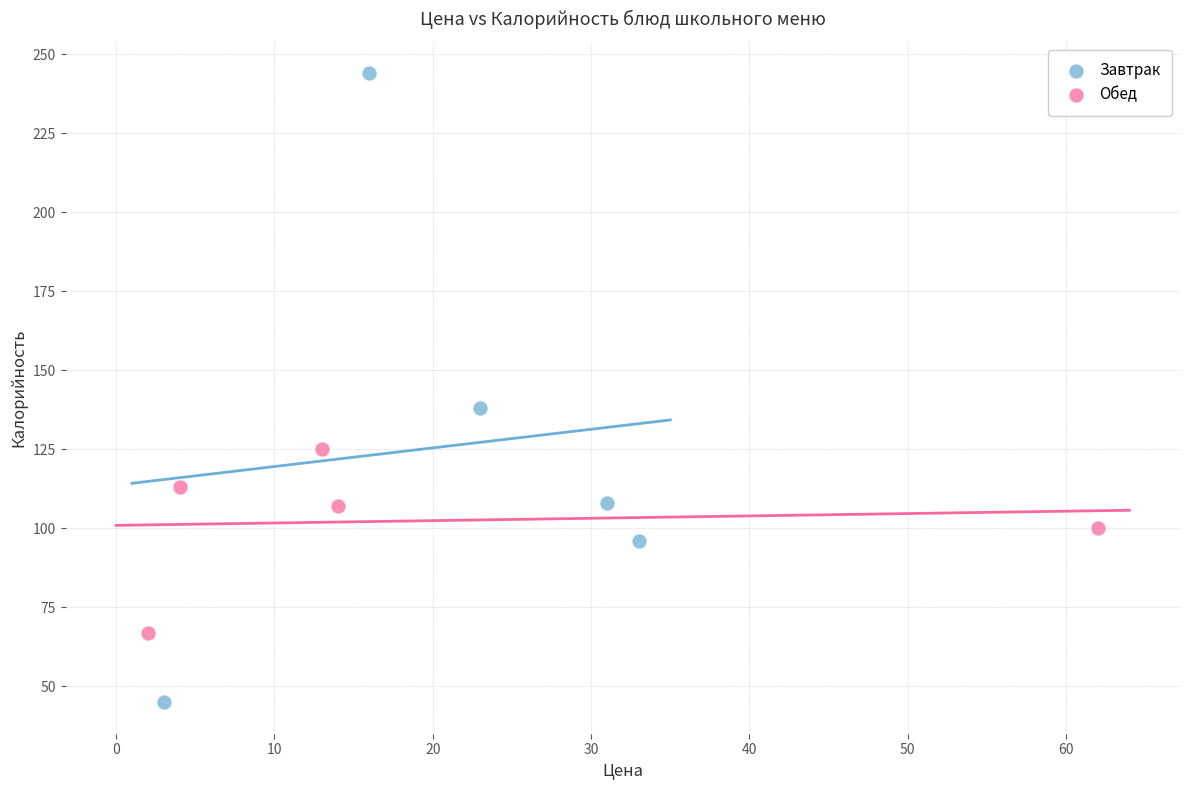

Which series contains the lowest Y value?

Завтрак